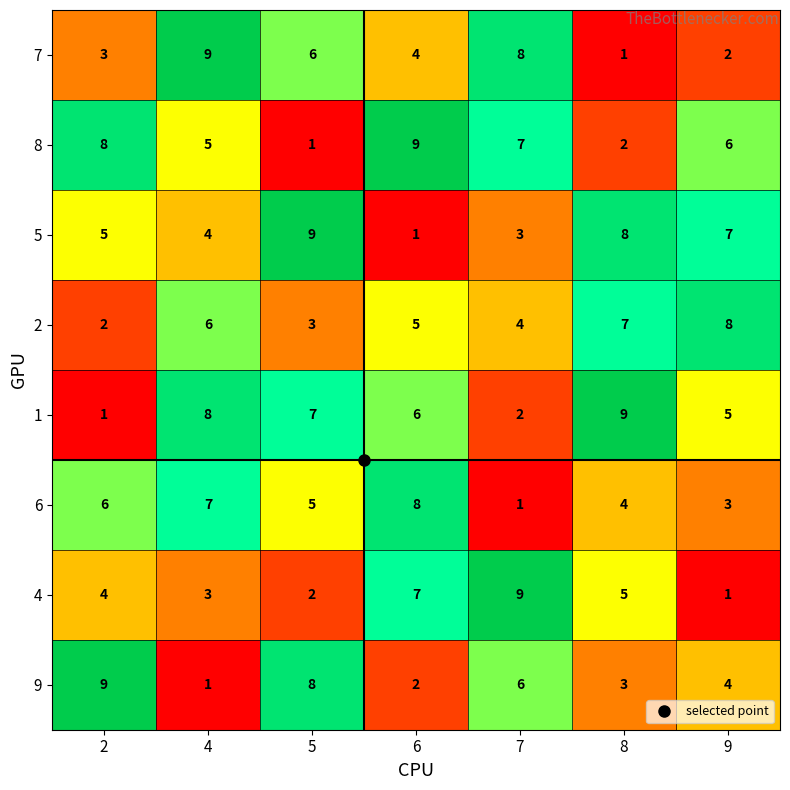

The 2 series shows 5 at 6. True or false?

True